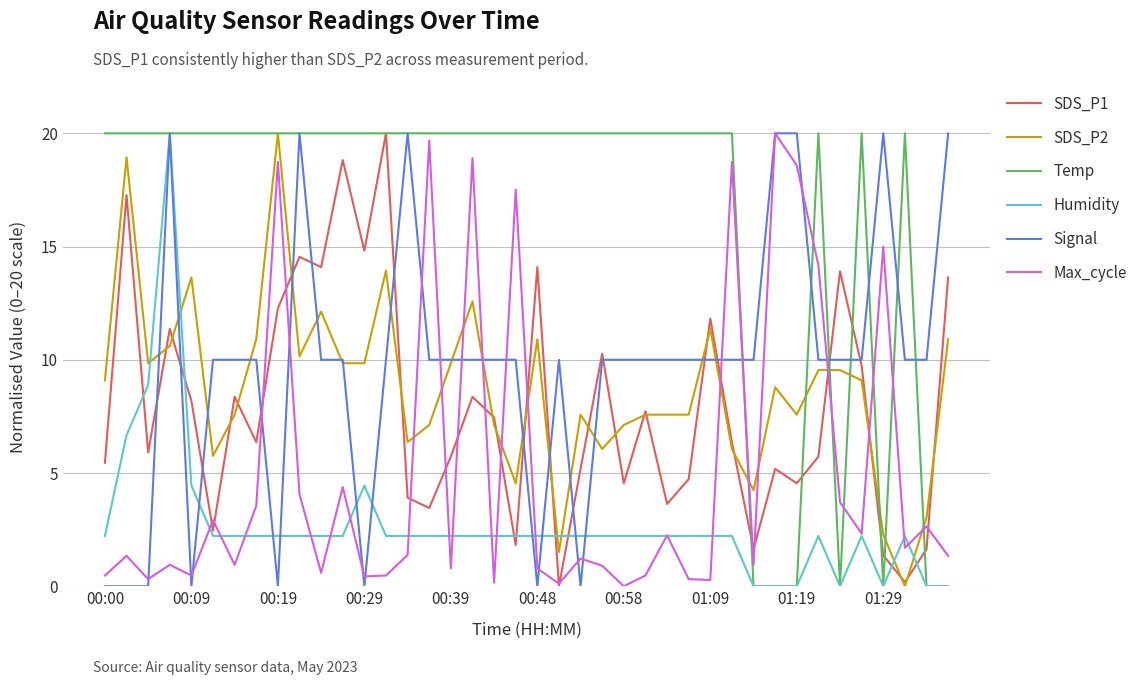

After their last crossing, which series has the higher values: Max_cycle or SDS_P2?

SDS_P2